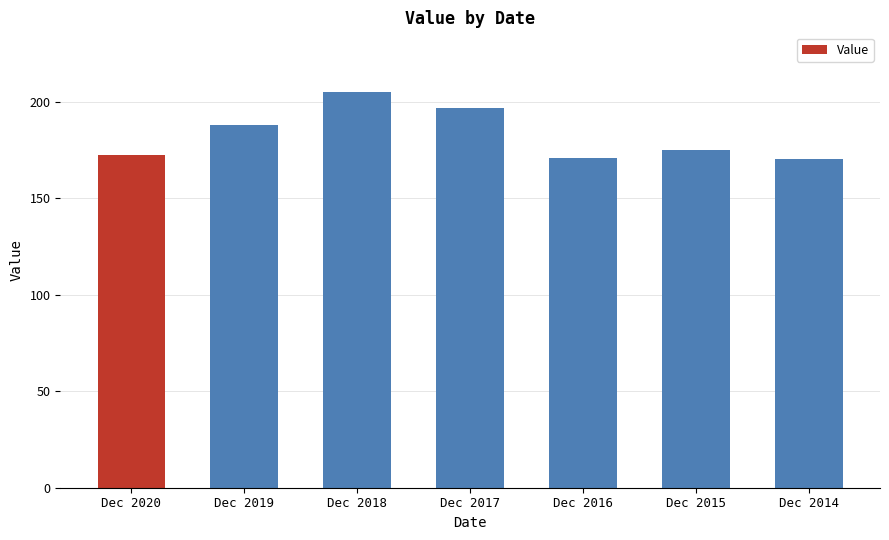

Where is the data nearest to the value 187?

Dec 2019